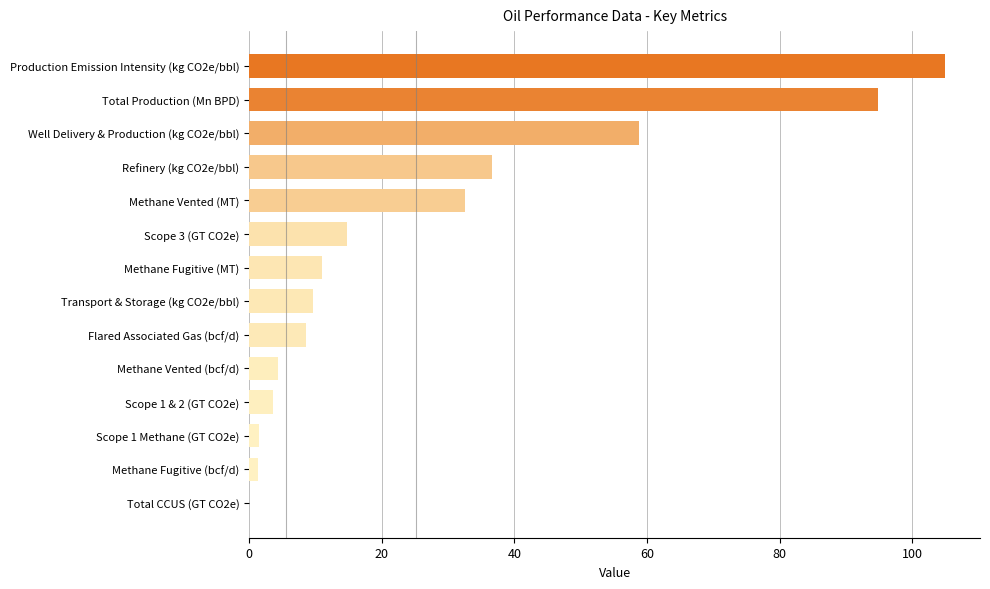

Where is the data nearest to the value 52?

Well Delivery & Production (kg CO2e/bbl)